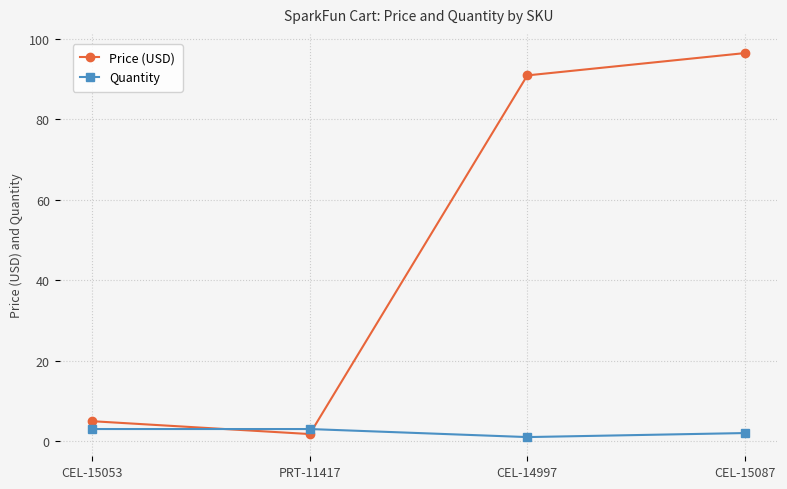

How many times do Price (USD) and Quantity cross each other?

2